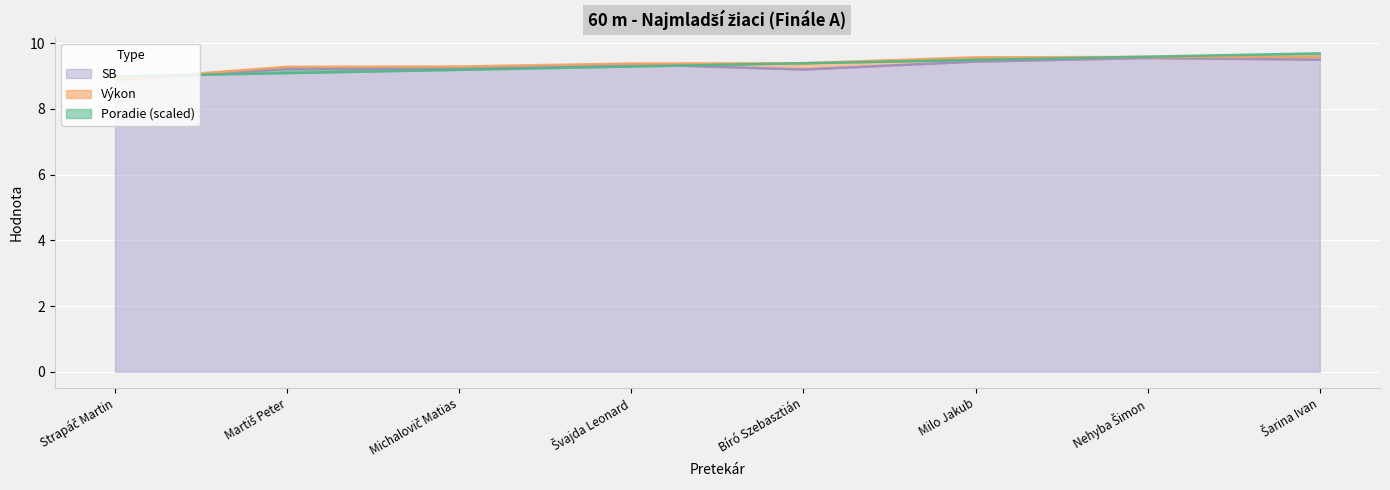

What is the label of the 4th point from the right?

Bíró Szebasztián